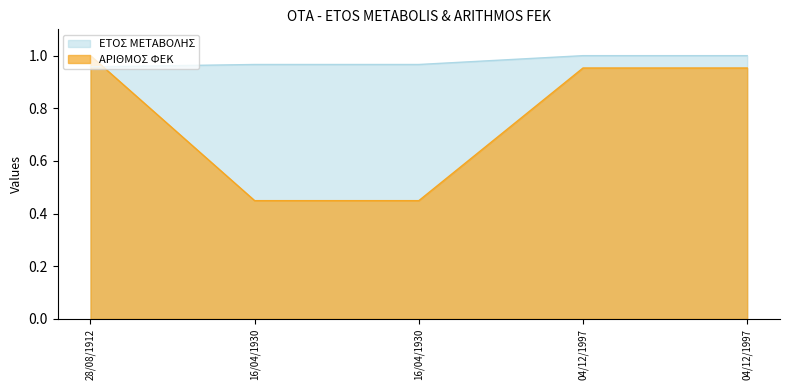

At which category is the sum across all series the highest?

28/08/1912